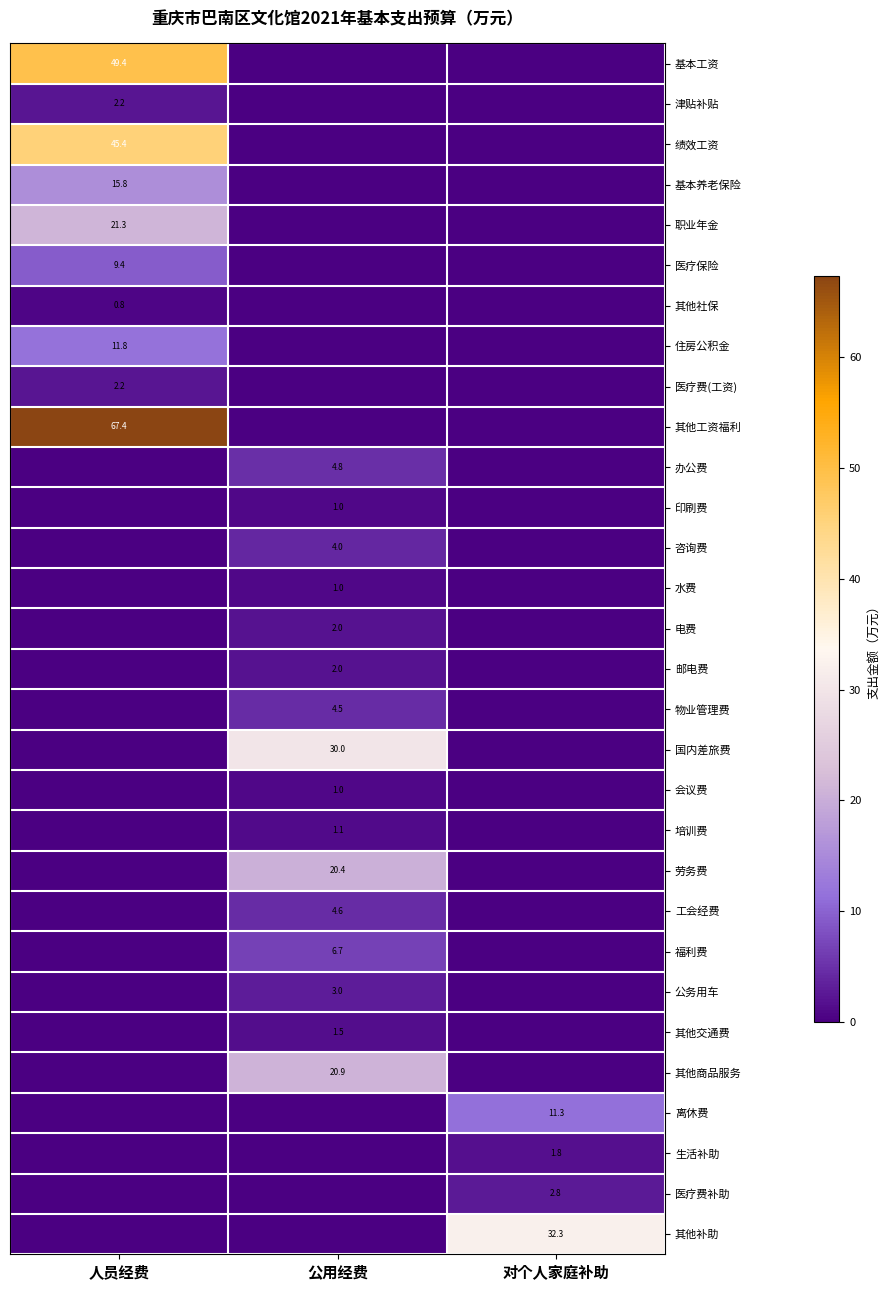

Is it true that 其他补助 equals 50.6 at 对个人家庭补助?

False